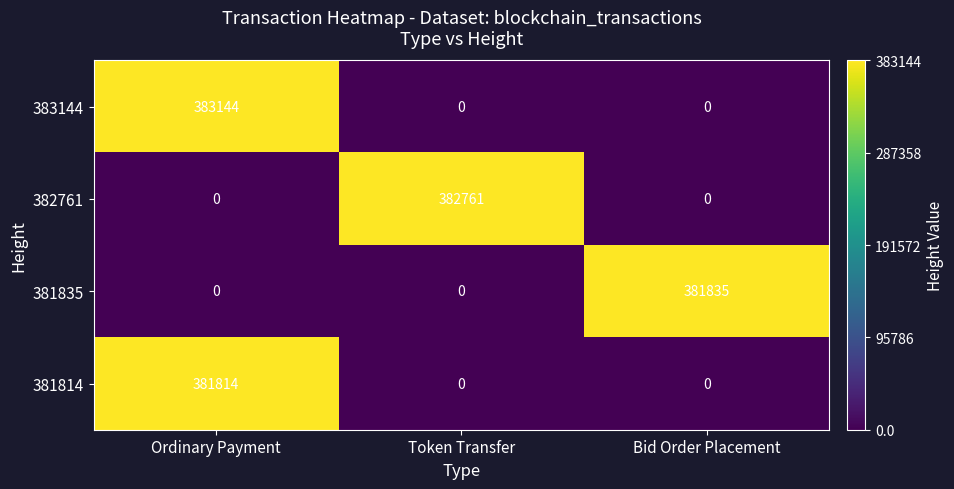

Reading left to right, what are all the values shown in this chart?

383144: 383144	0	0
382761: 0	382761	0
381835: 0	0	381835
381814: 381814	0	0